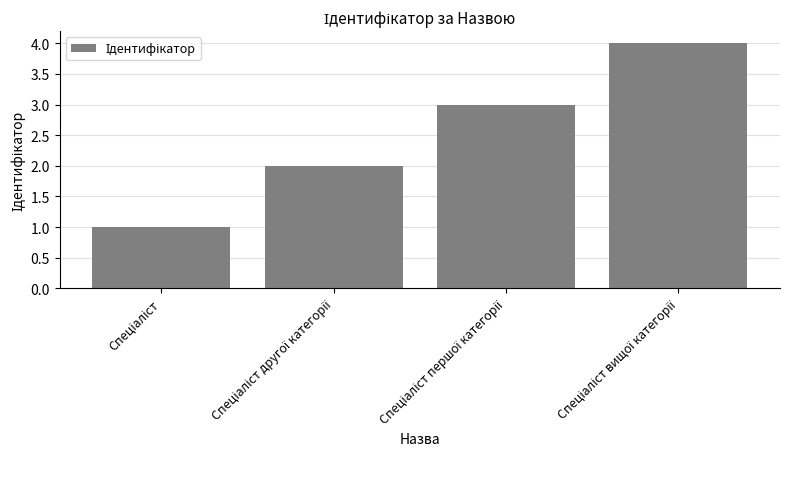

What is the value of the 4th bar from the left?

4